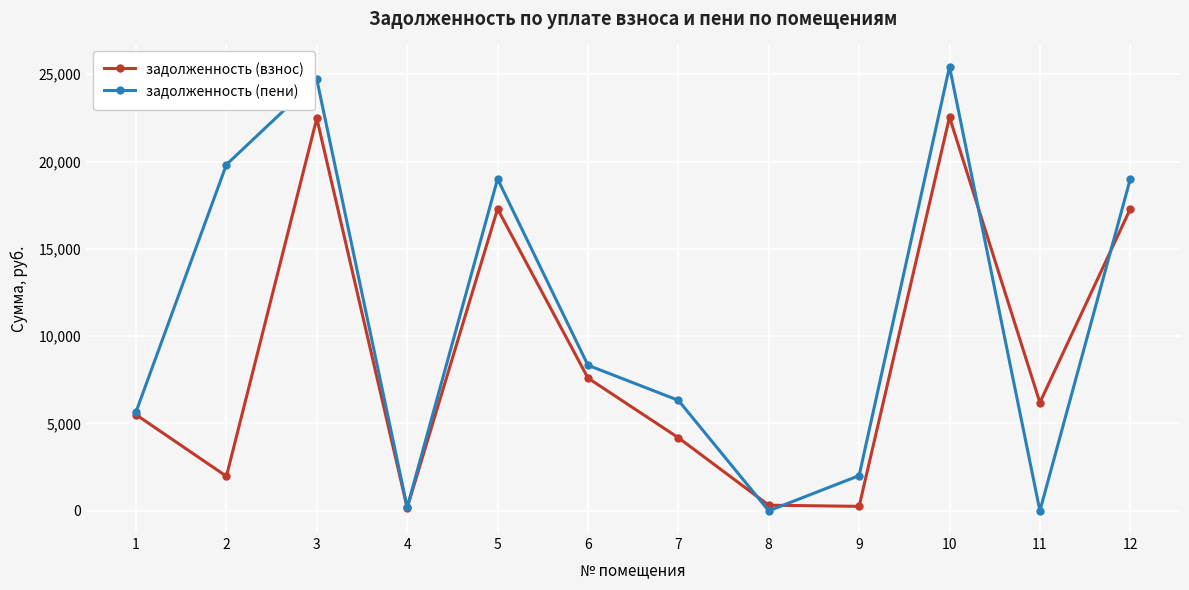

What is the maximum value for задолженность (взнос)?

22542.5